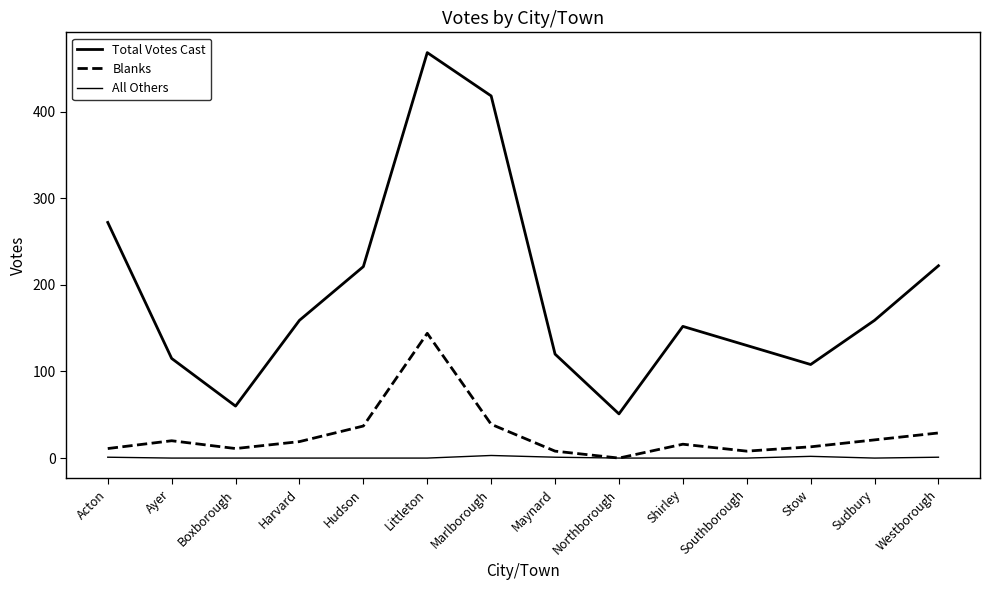

Count the number of data series in this chart.

3